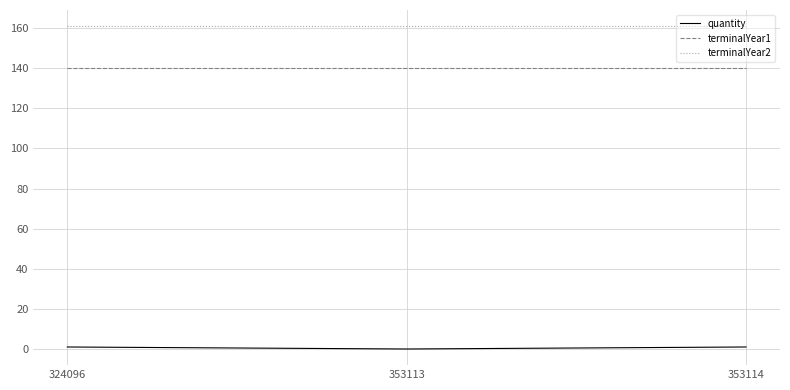

What is the sum of all quantity values?

2